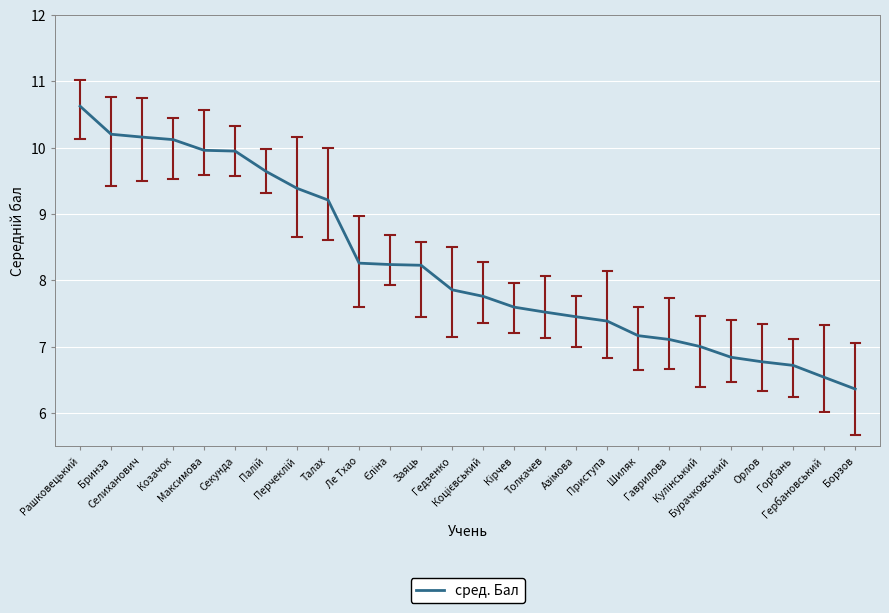

What is the ratio of the value at Борзов to the value at Бринза?

0.6